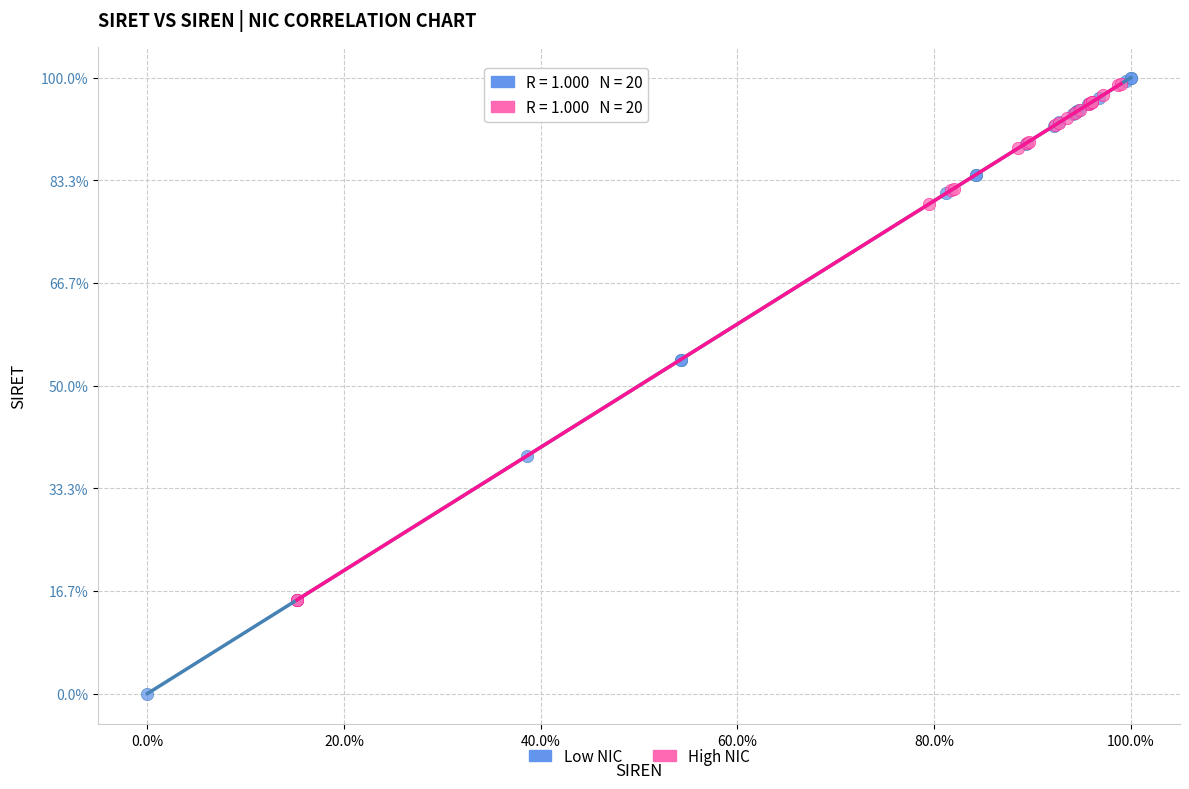

Which series contains the lowest Y value?

Low NIC